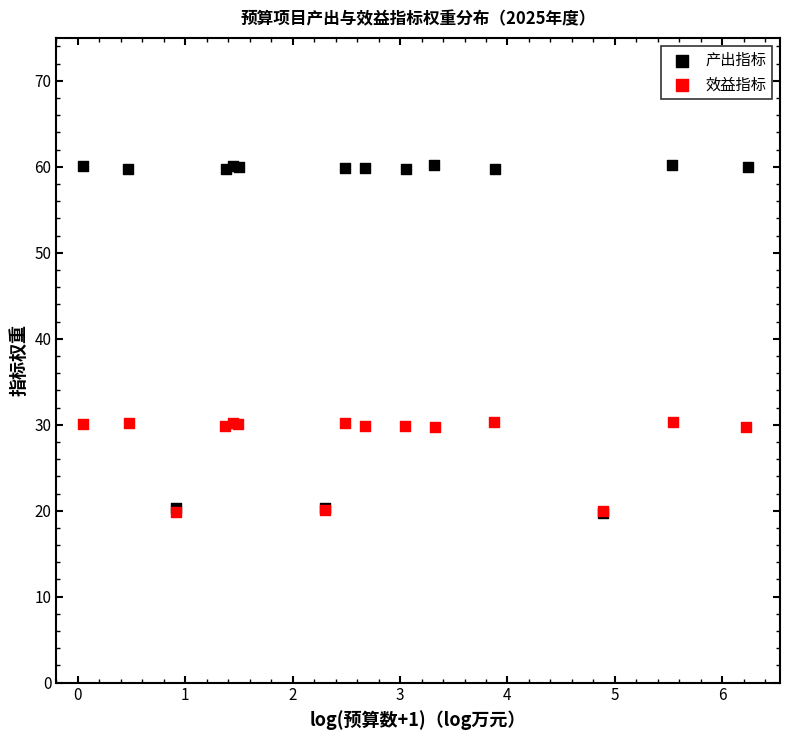

Which series contains the highest Y value?

产出指标